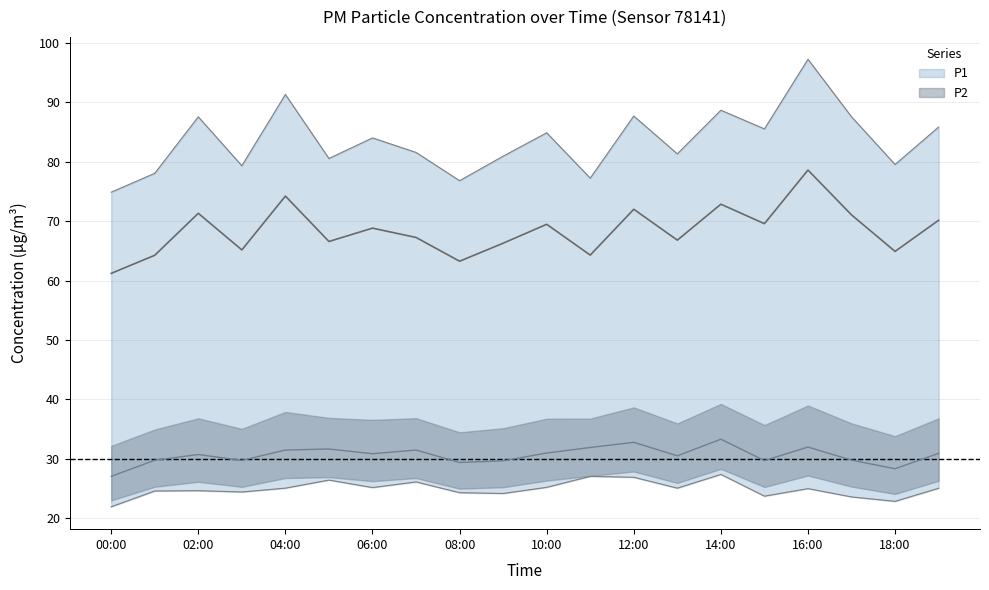

What is the sum of the P2 values at 04:00 and 12:00?

64.2